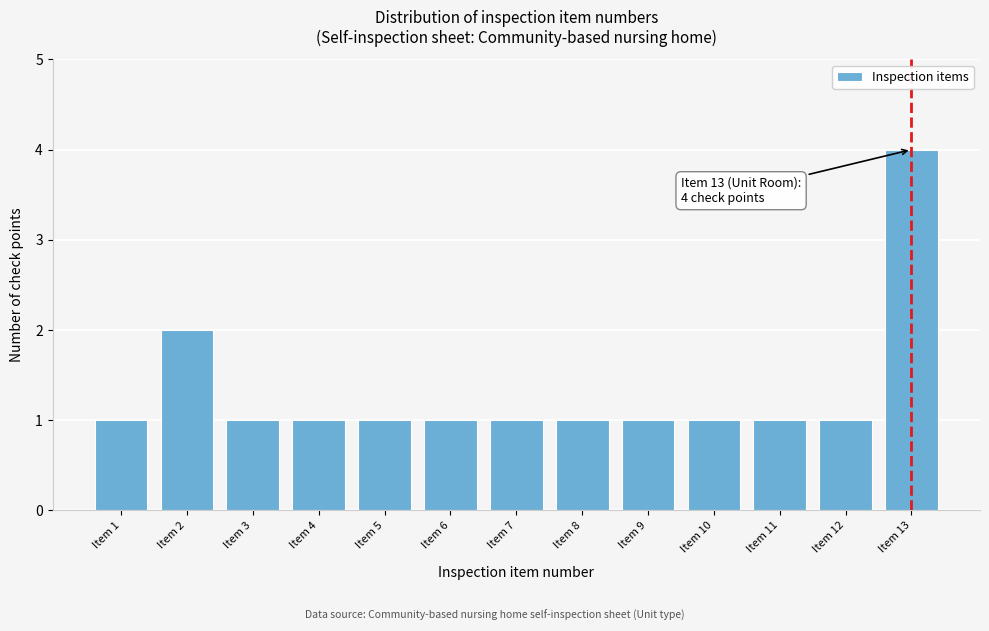

Reading right to left, transcribe all the data shown in this chart.

4	1	1	1	1	1	1	1	1	1	1	2	1